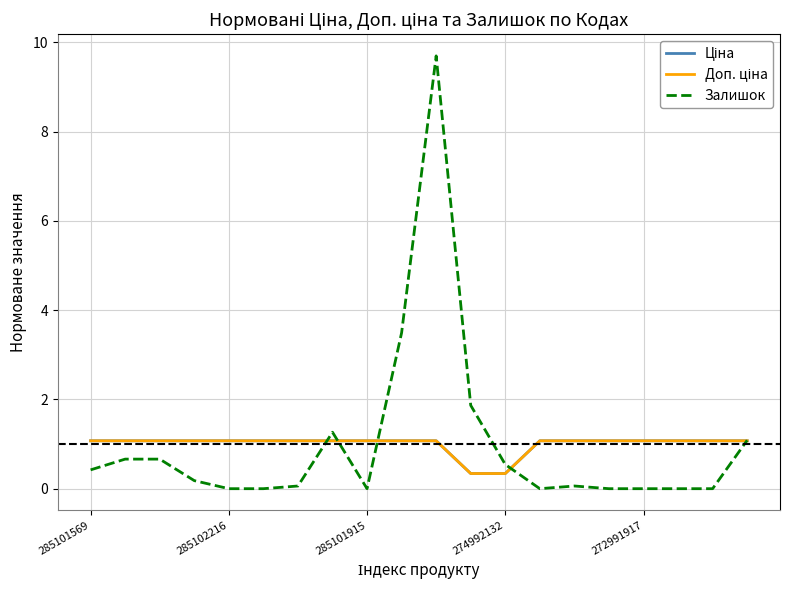

Which series has the largest range (max minus min)?

Залишок